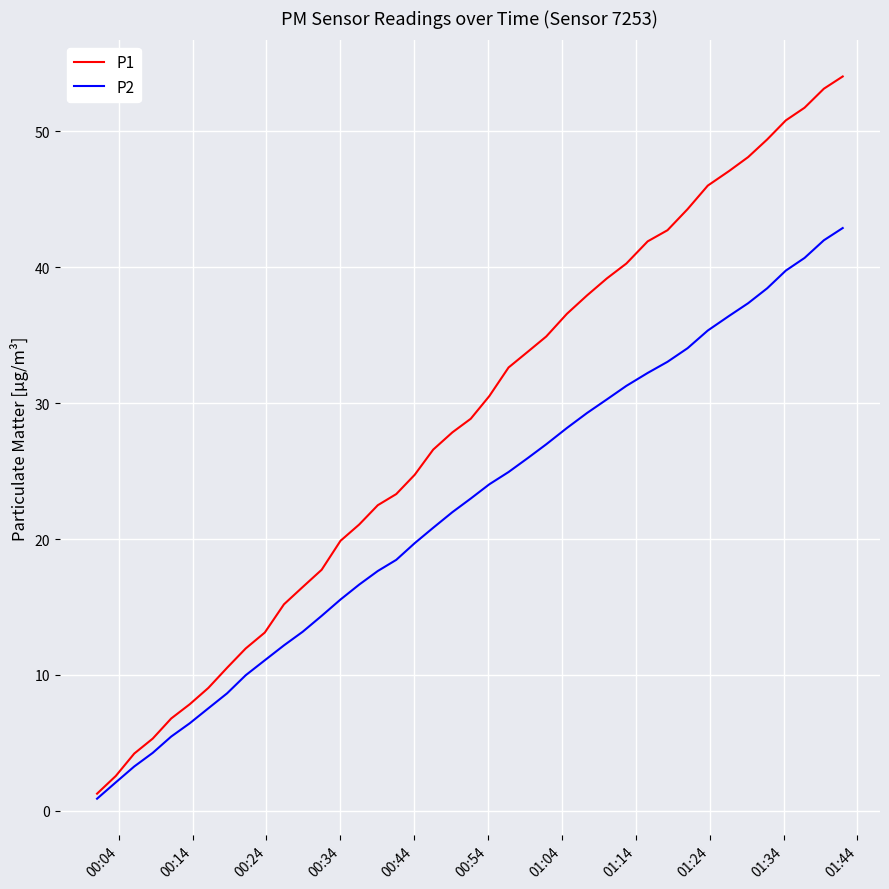

What is the minimum value for P1?

1.3